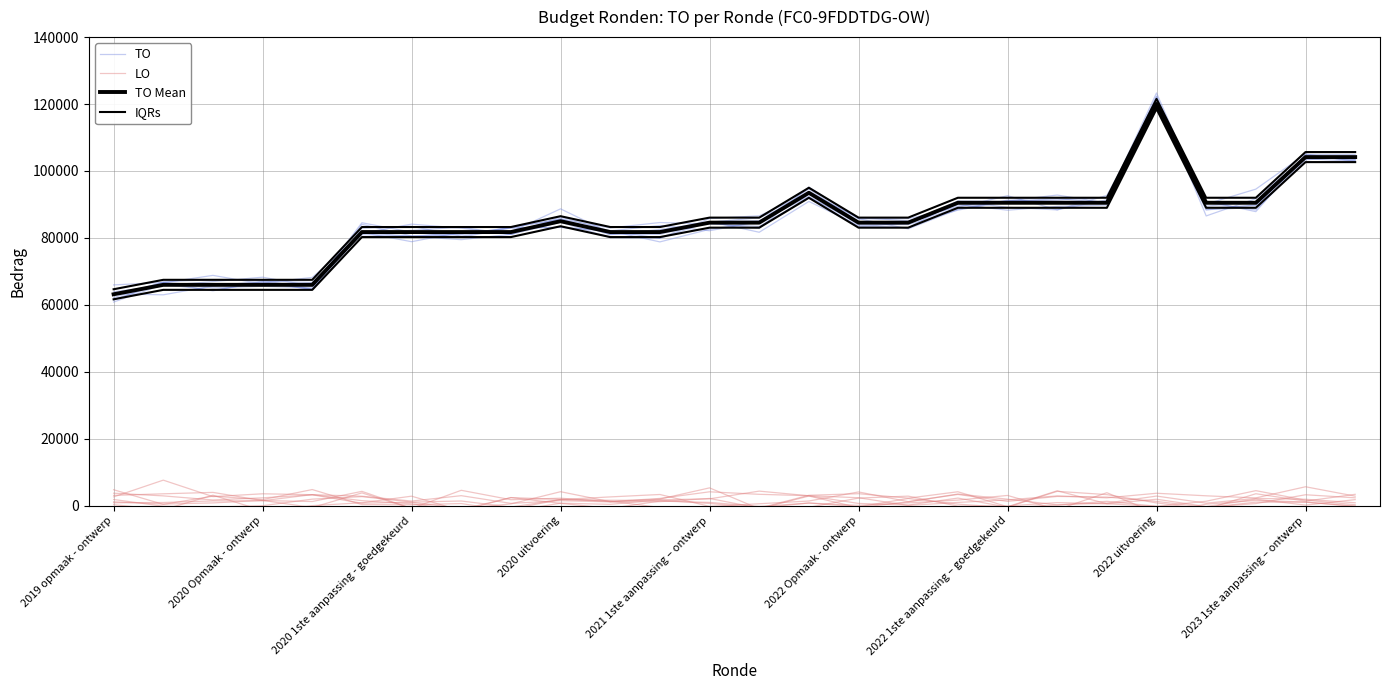

Where is the first local maximum for TO Mean?

2020 uitvoering